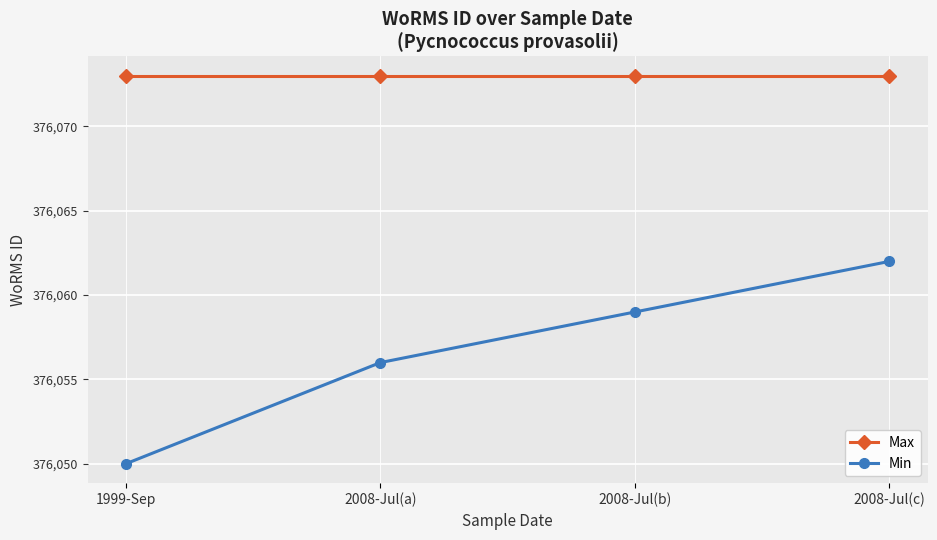

Is it true that Max equals 376073 at 2008-Jul(c)?

True